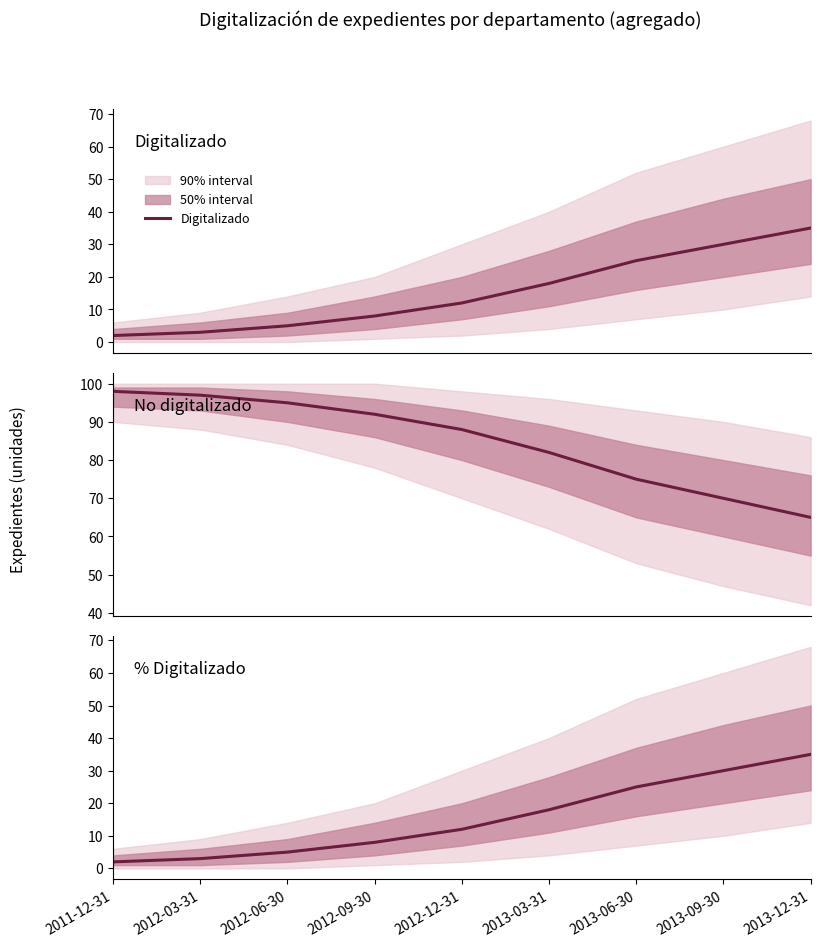

What is the label of the 4th point from the right?

2013-03-31